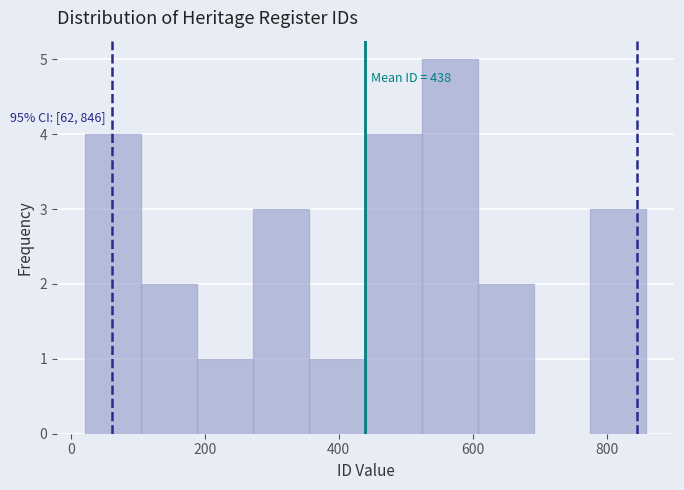

Over which range of the x-axis is the bar tallest?

520 to 600